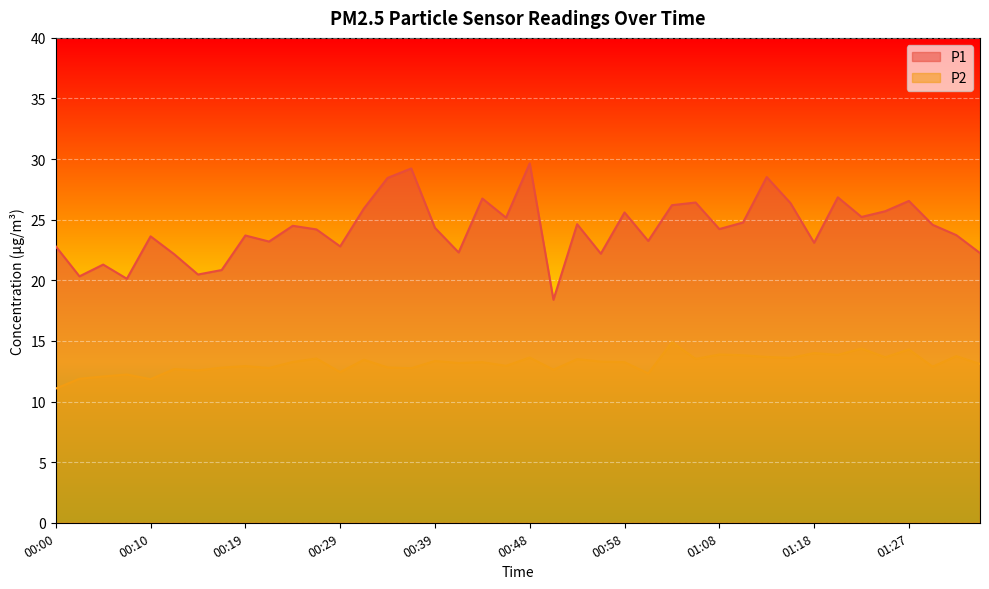

Which series changed the most between 00:05 and 00:19?

P1